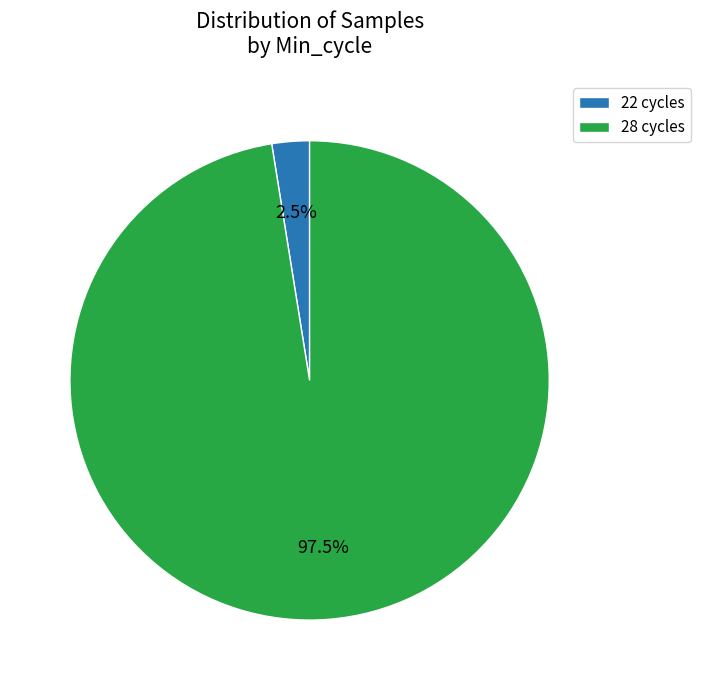

Between 22 cycles and 28 cycles, which is larger?

28 cycles